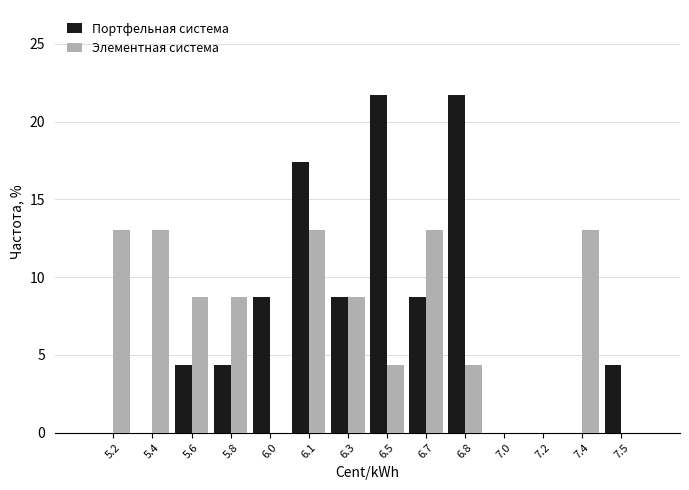

Reading left to right, list all the values displayed in this chart.

Портфельная система: 5.2=0.0	5.4=0.0	5.6=4.3	5.8=4.3	6.0=8.7	6.1=17.4	6.3=8.7	6.5=21.7	6.7=8.7	6.8=21.7	7.0=0.0	7.2=0.0	7.4=0.0	7.5=4.3
Элементная система: 5.2=13.0	5.4=13.0	5.6=8.7	5.8=8.7	6.0=0.0	6.1=13.0	6.3=8.7	6.5=4.3	6.7=13.0	6.8=4.3	7.0=0.0	7.2=0.0	7.4=13.0	7.5=0.0